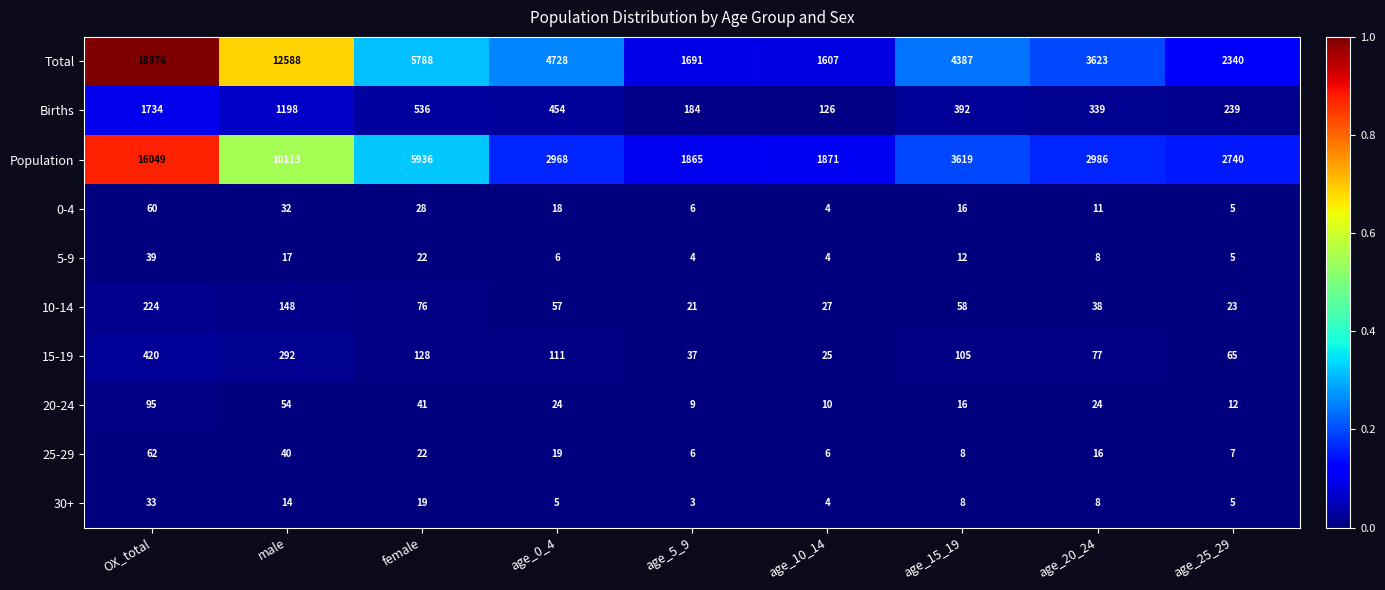

Count the number of data series in this chart.

10